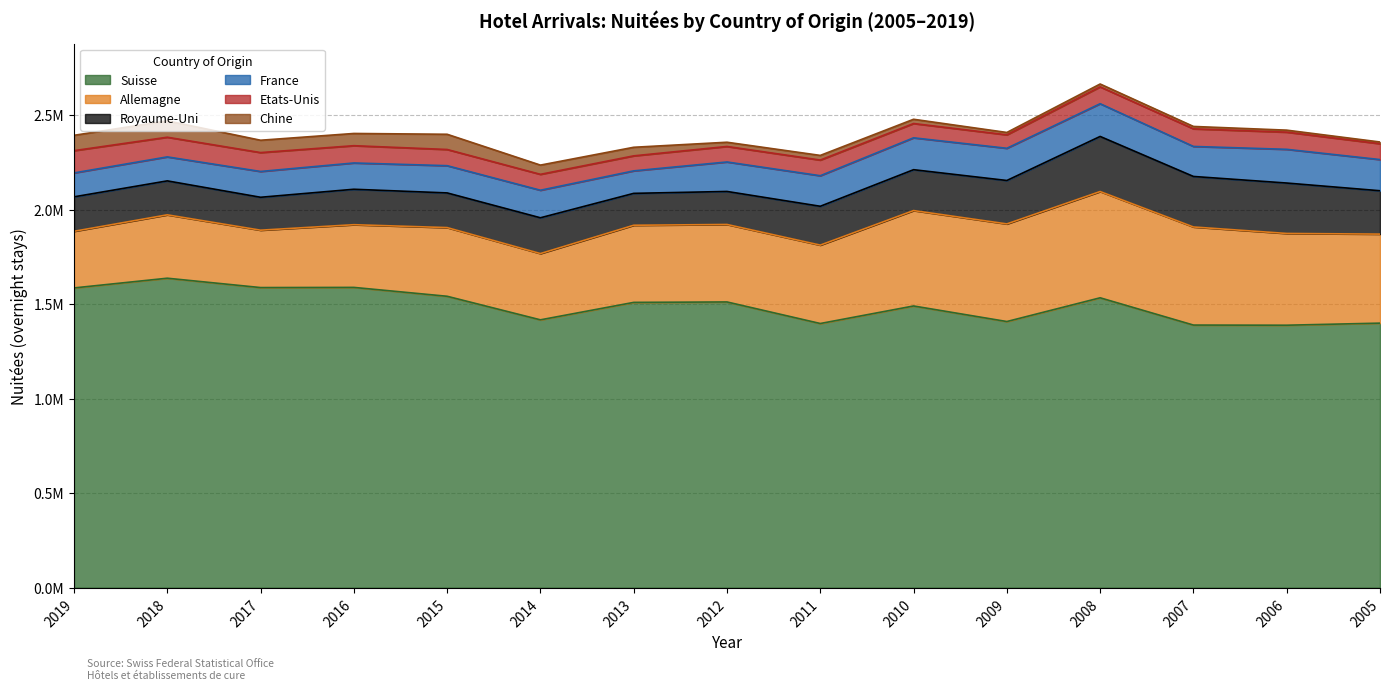

What are all the series names shown in the legend?

Suisse, Allemagne, Royaume-Uni, France, Etats-Unis, Chine